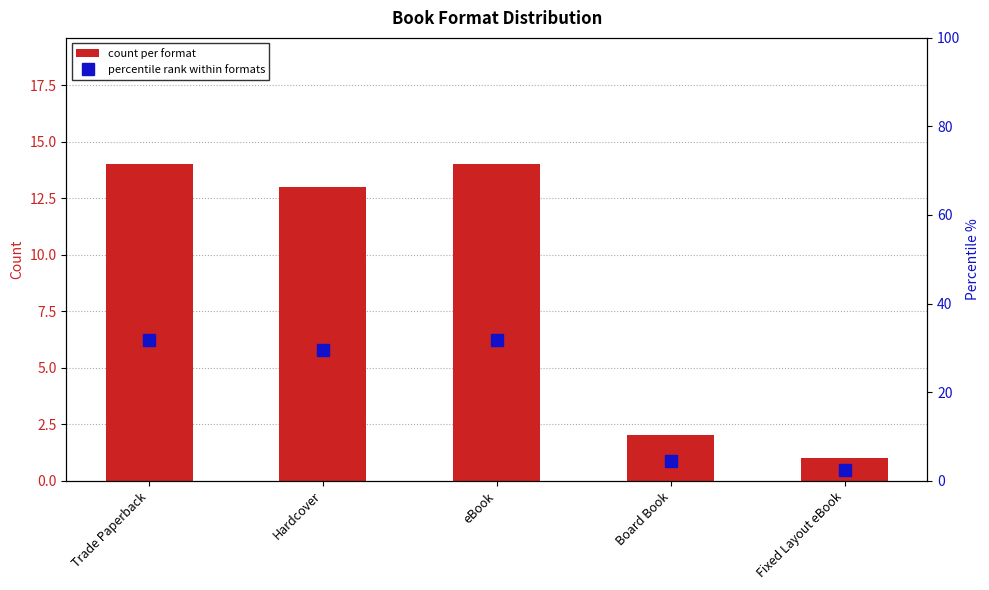

Which series changed the most between eBook and Fixed Layout eBook?

percentile rank within formats